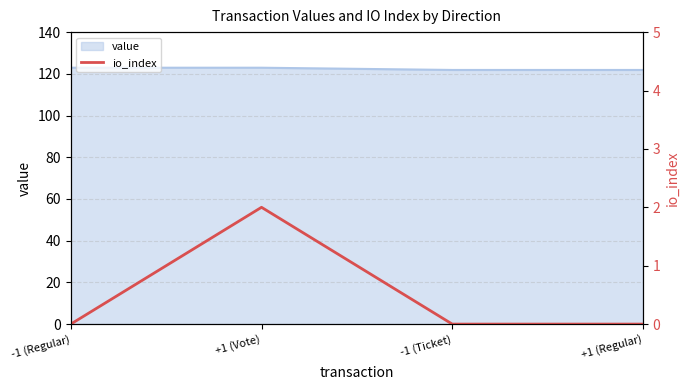

True or false: value has more than 2 interior local peaks.

False